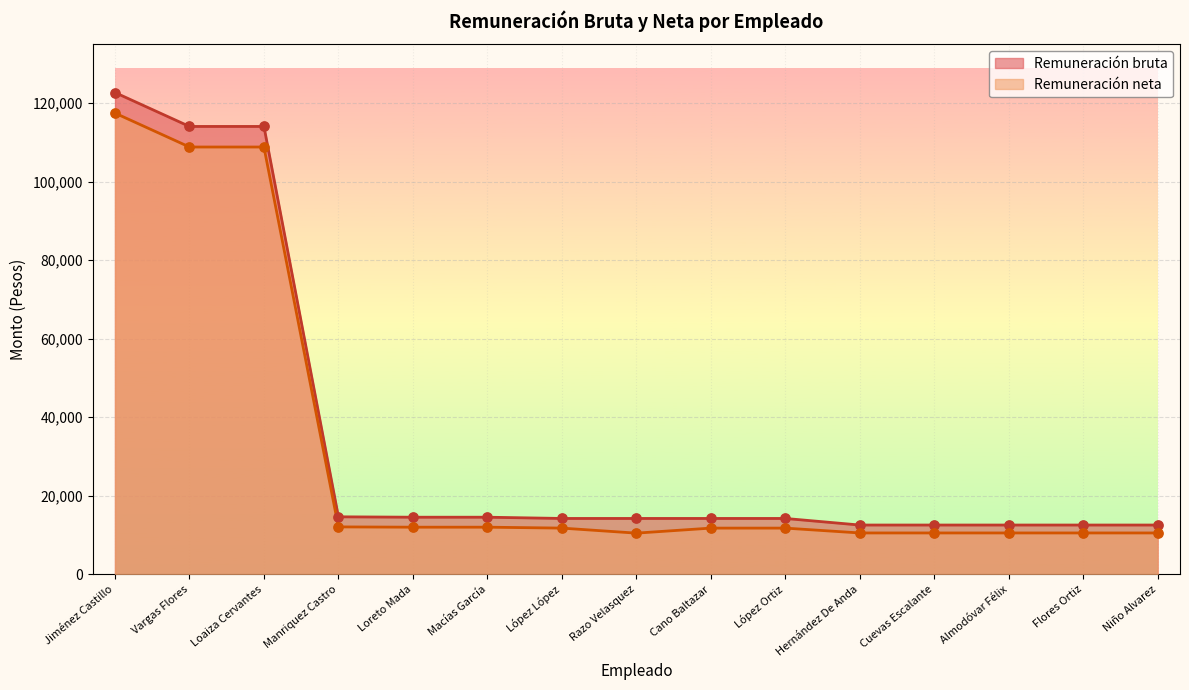

Which series has the largest total across all categories?

Remuneración bruta